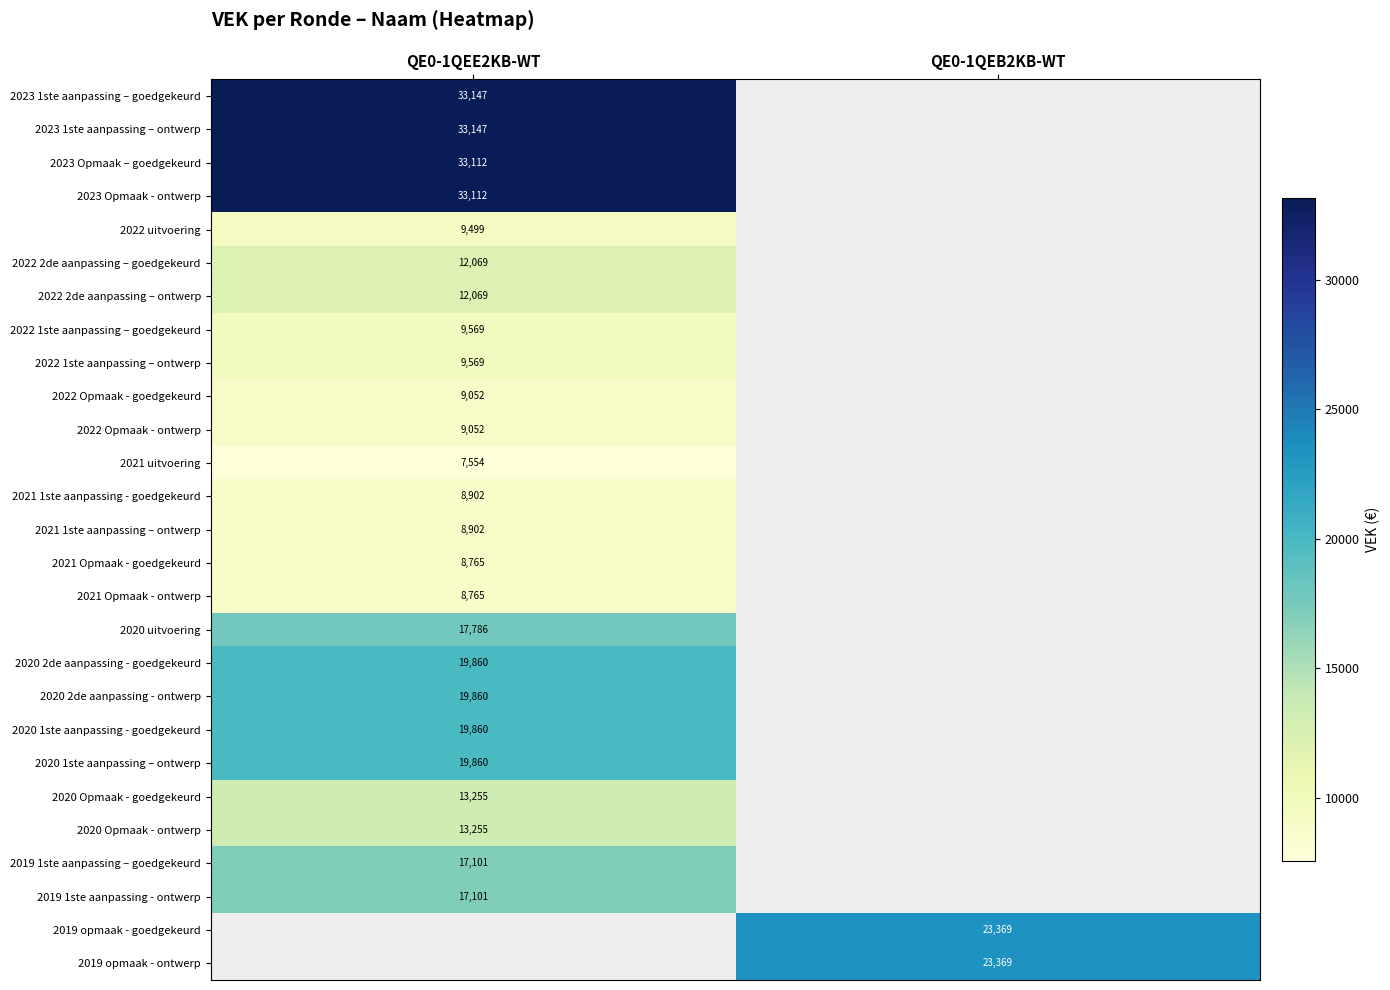

At how many categories does at least one series exceed 23024?

2